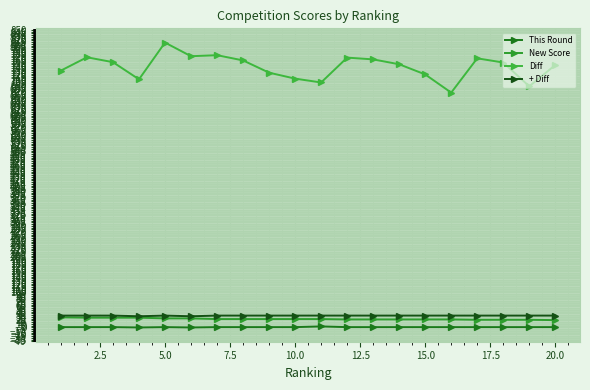

Does the chart display data point markers on the line(s)?

Yes